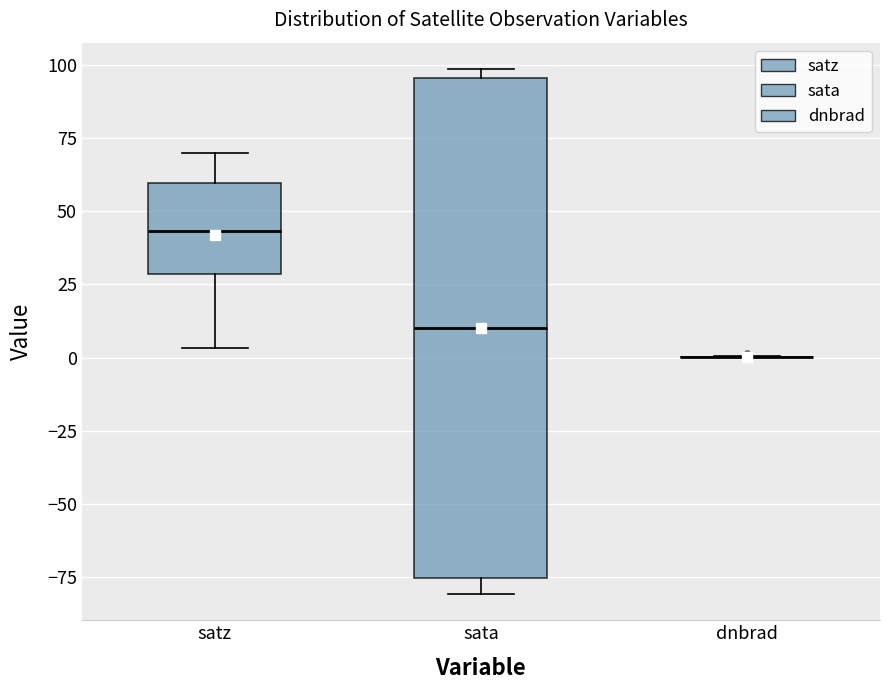

Reading left to right, read every box against the y-axis: the position of its median line, the range the box covers, and the ends of its whiskers. The values are not printed on the chart, so give them approximately, as read against the axis.

satz: median 45, box 30 to 60, whiskers 5 to 70
sata: median 10, box -75 to 95, whiskers -80 to 100
dnbrad: box collapsed to a line at 0, whiskers 0 to 0